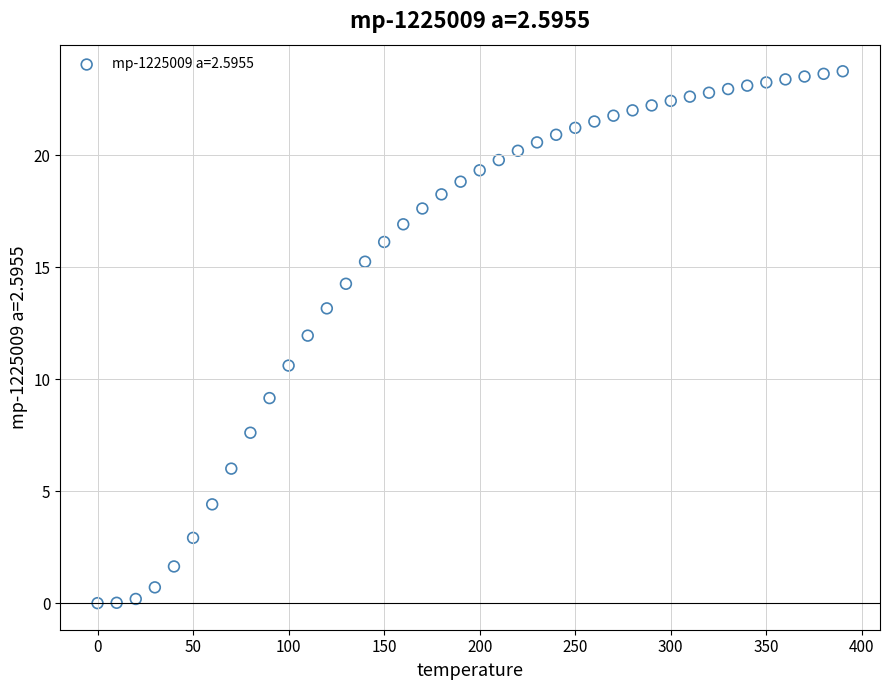

What Y value in the scatter plot is closest to 11?

10.6